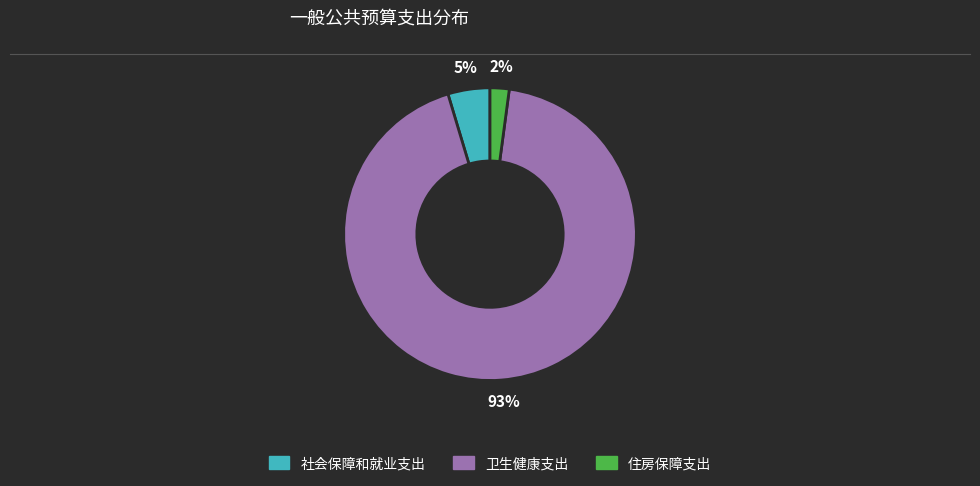

To the nearest percent, what is the combined percentage of 社会保障和就业支出 and 住房保障支出?

7%